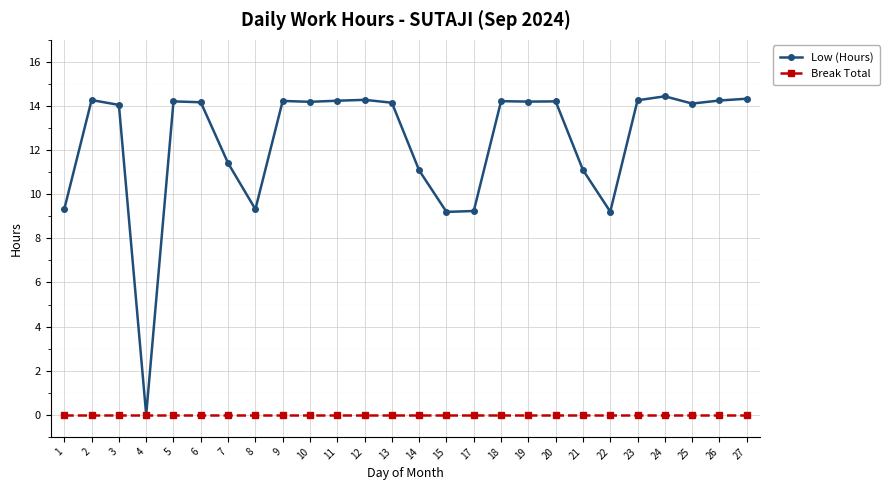

How many data points does each series have?

26